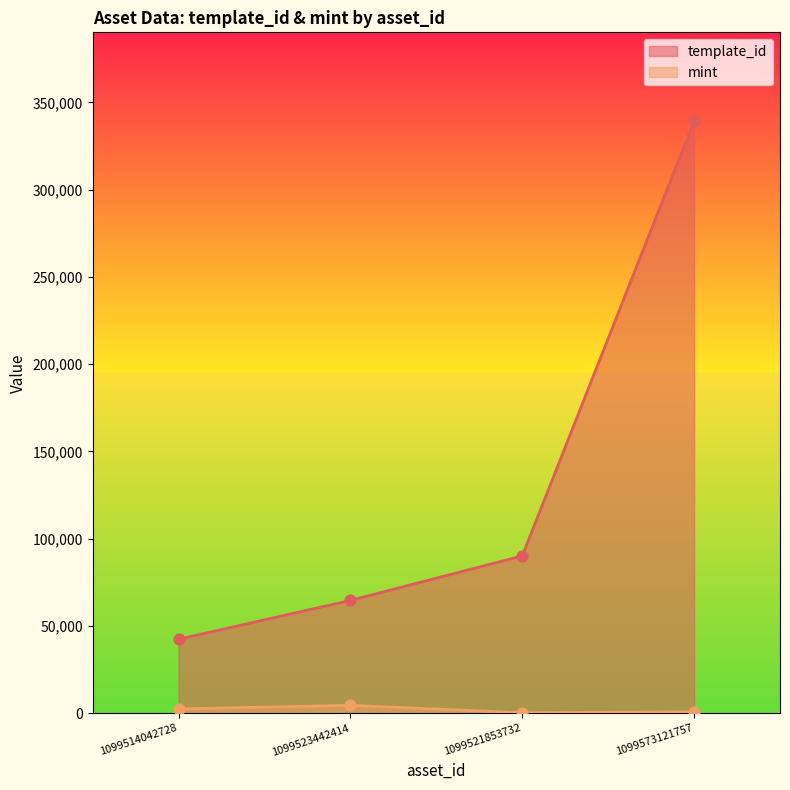

Is the value of template_id at 1099523442414 greater than the value of mint at 1099521853732?

Yes